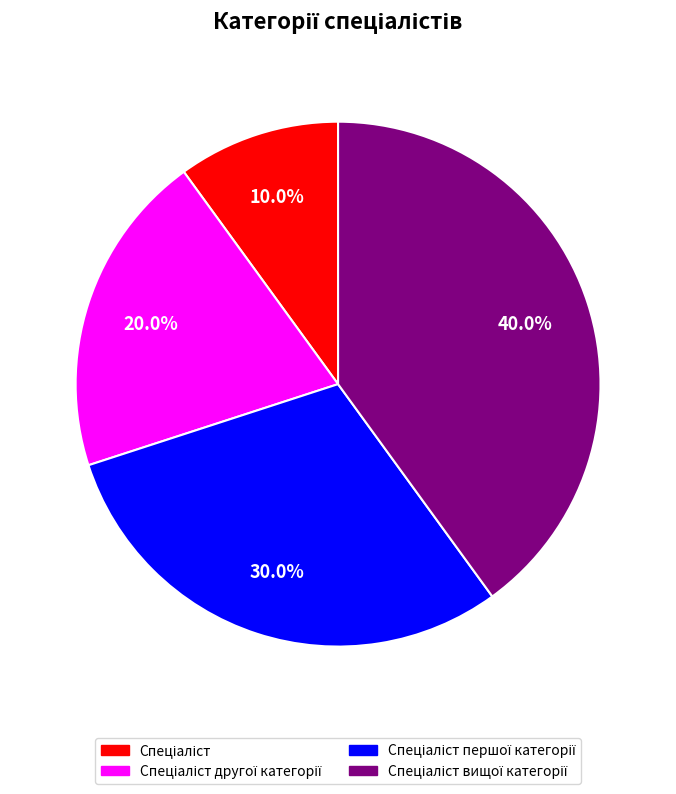

Does any single category account for the majority?

No